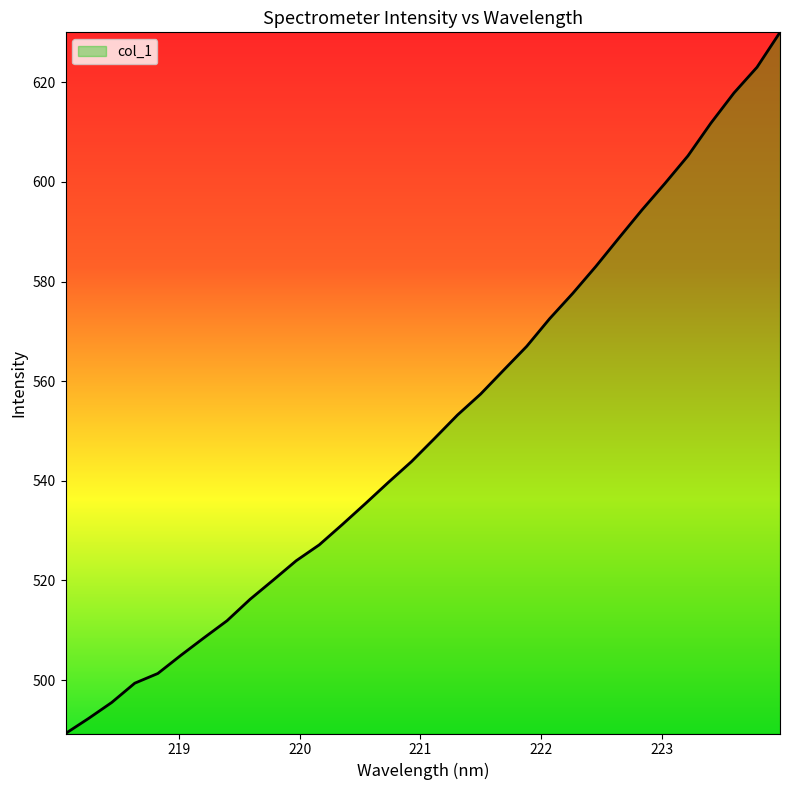

What is the greatest value displayed?

630.0